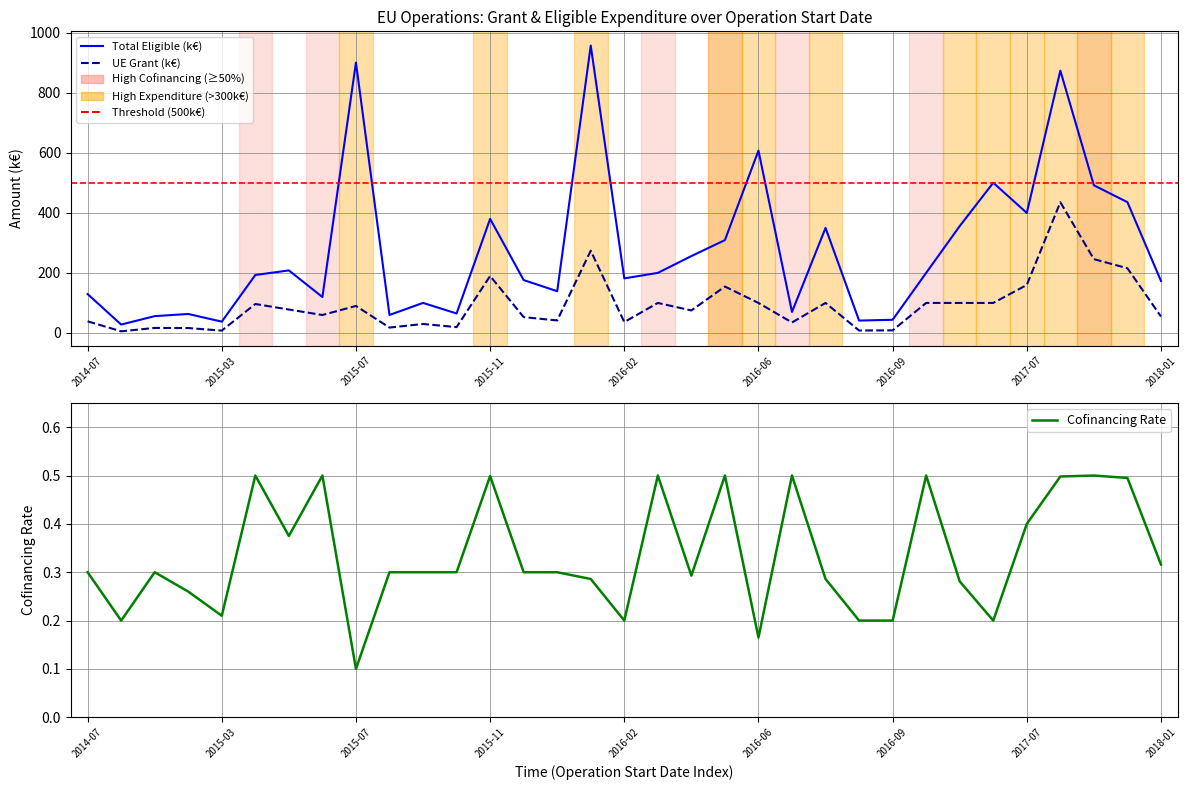

Is this an area chart (filled region under the line)?

No